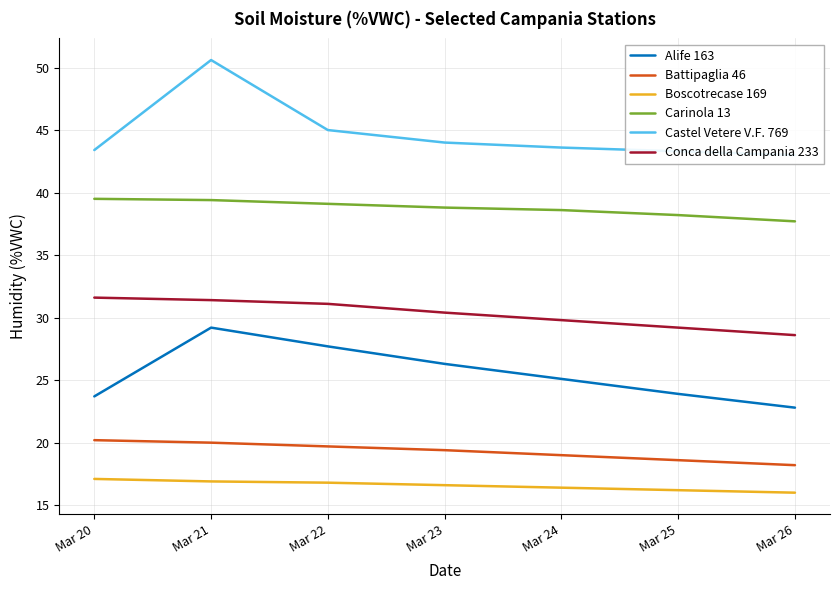

Reading right to left, transcribe all the data shown in this chart.

Alife 163: 22.8	23.9	25.1	26.3	27.7	29.2	23.7
Battipaglia 46: 18.2	18.6	19.0	19.4	19.7	20.0	20.2
Boscotrecase 169: 16.0	16.2	16.4	16.6	16.8	16.9	17.1
Carinola 13: 37.7	38.2	38.6	38.8	39.1	39.4	39.5
Castel Vetere V.F. 769: 43.0	43.3	43.6	44.0	45.0	50.6	43.4
Conca della Campania 233: 28.6	29.2	29.8	30.4	31.1	31.4	31.6